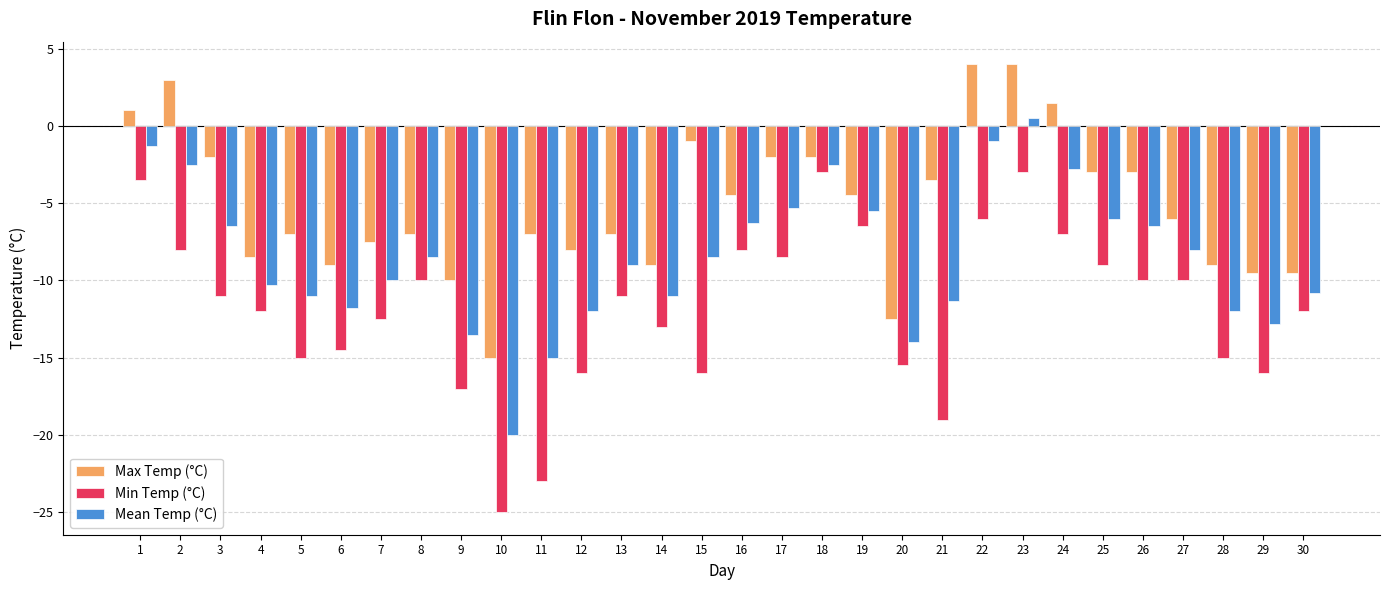

Where is Min Temp (°C) nearest to the value -14?

6